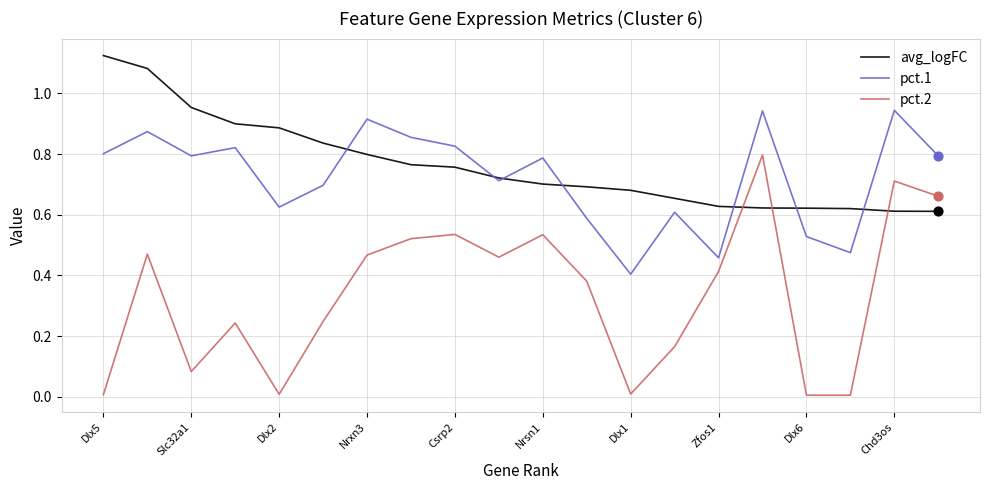

What are all the series names shown in the legend?

avg_logFC, pct.1, pct.2